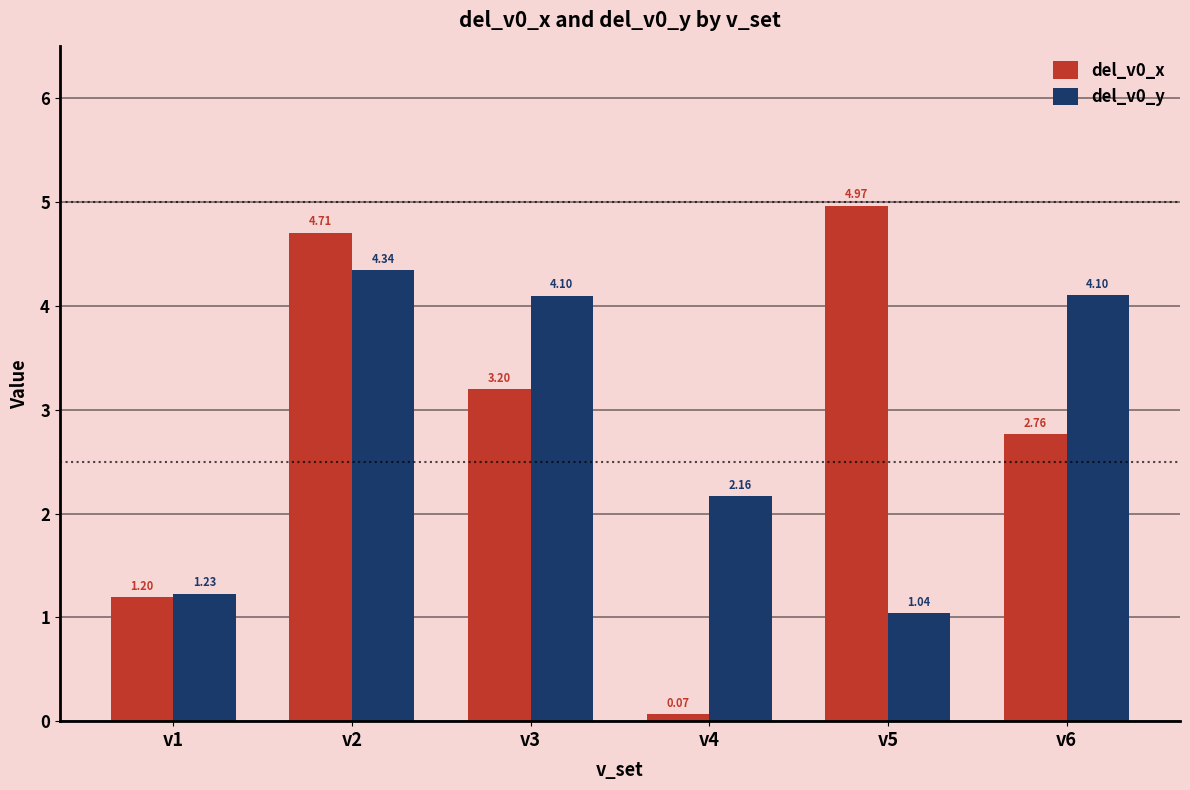

Where is del_v0_y nearest to the value 2?

v4